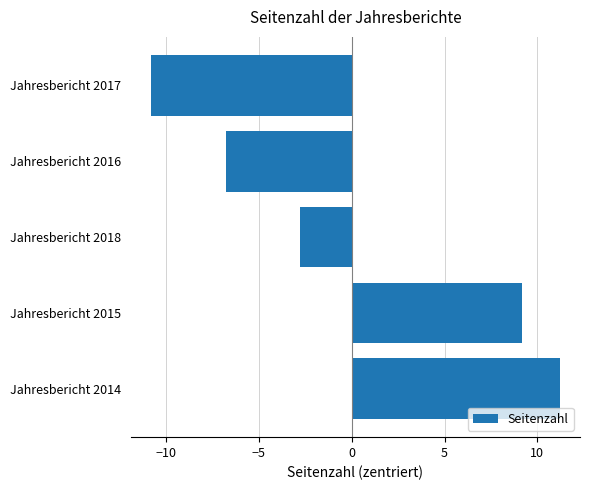

The value at Jahresbericht 2017 is -10.8. True or false?

True